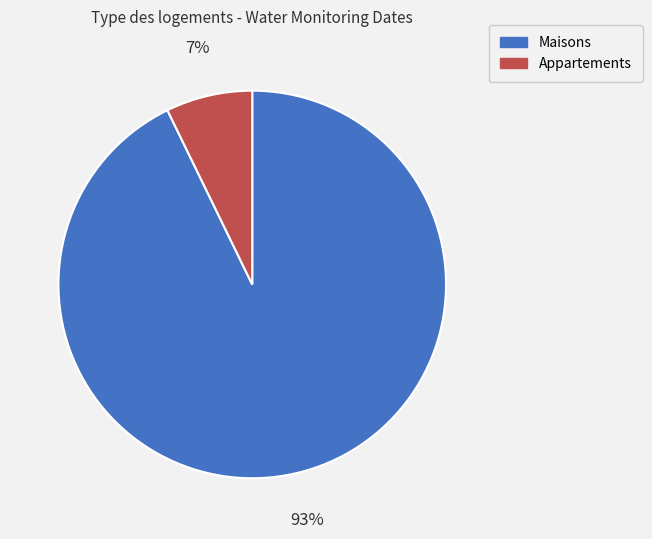

Rank the categories by value from lowest to highest.

Appartements, Maisons